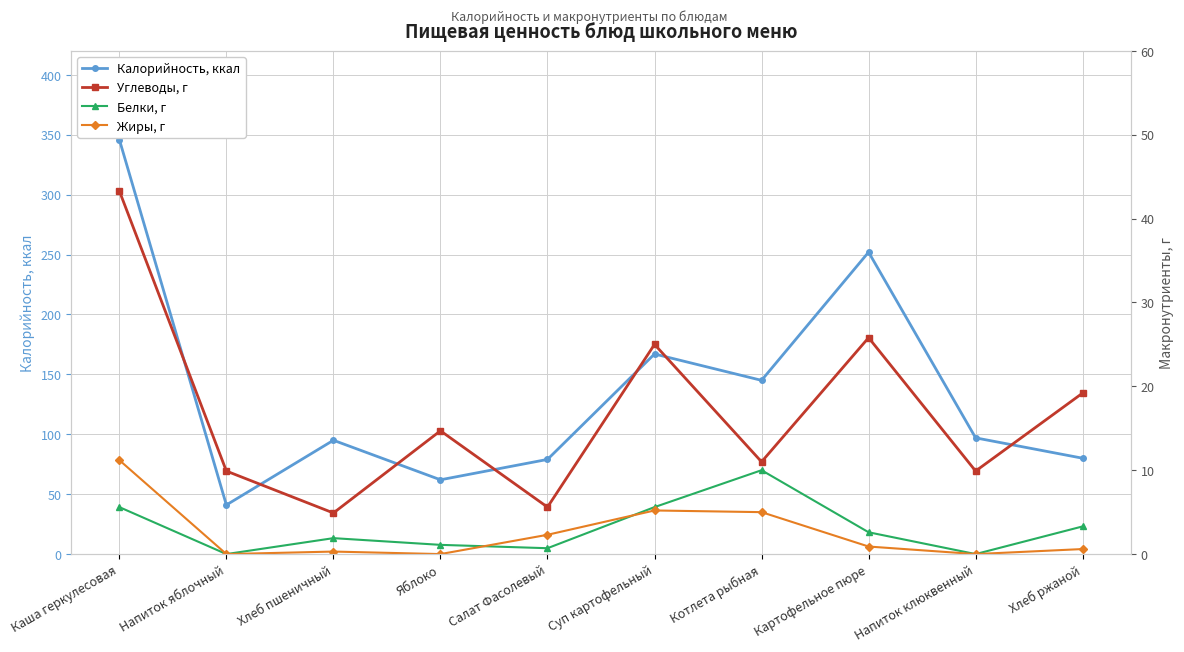

Which category has the highest value in the Белки, г series?

Котлета рыбная